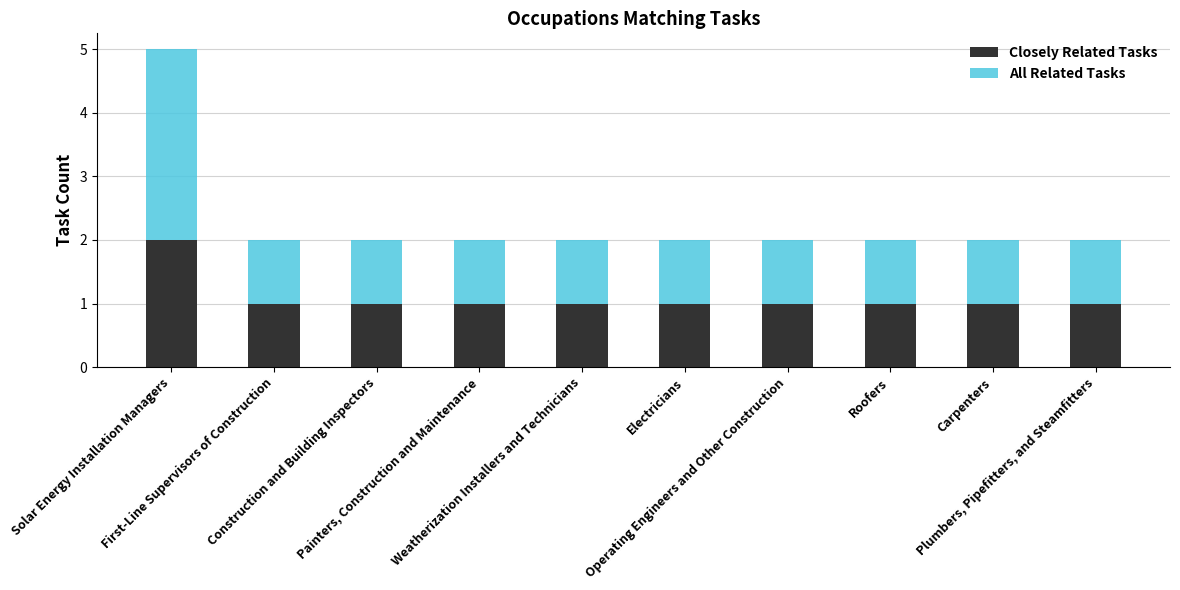

What is the sum of all Closely Related Tasks values?

11